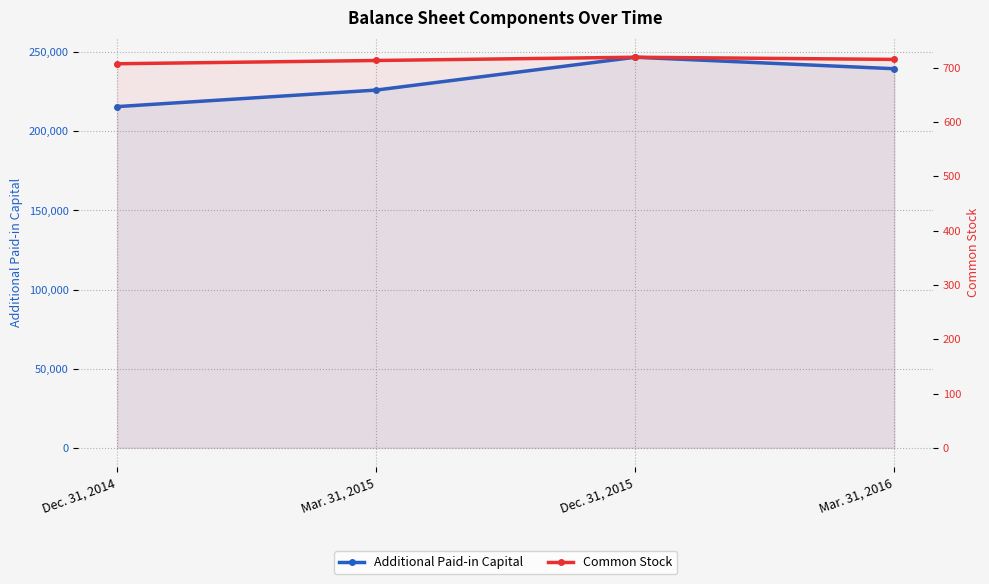

True or false: Additional Paid-in Capital has more than 0 points higher than both neighbors.

True